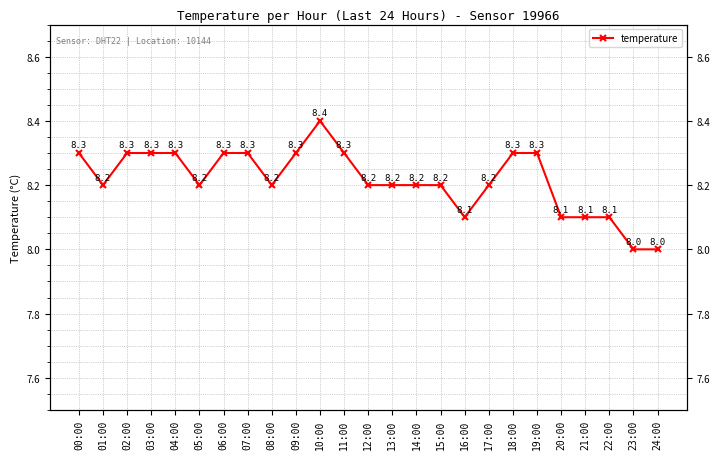

The chart shows a value of 4.1 at 15:00. True or false?

False